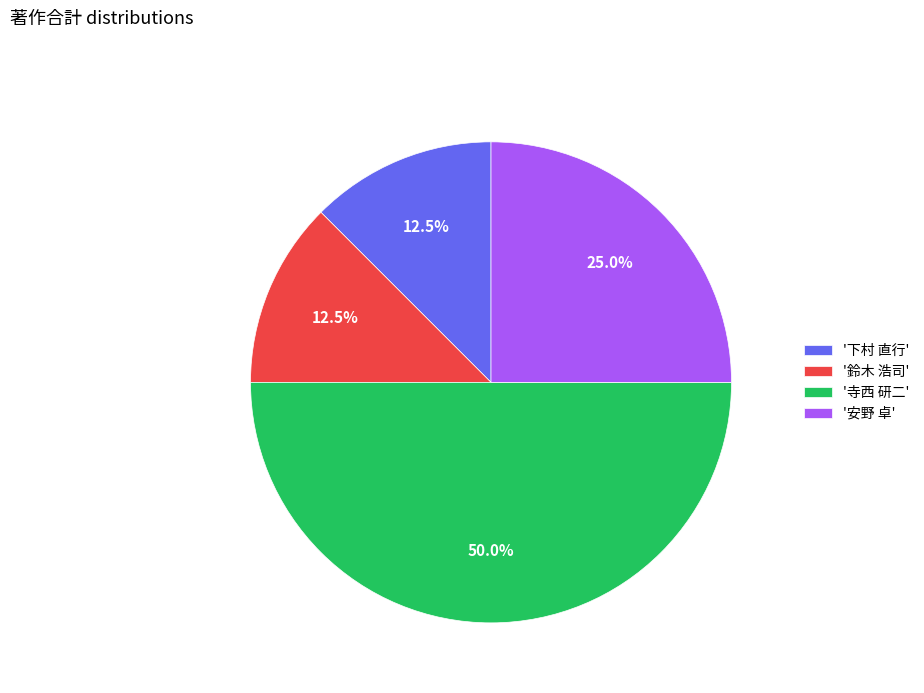

Is '下村 直行' the majority of the pie?

No